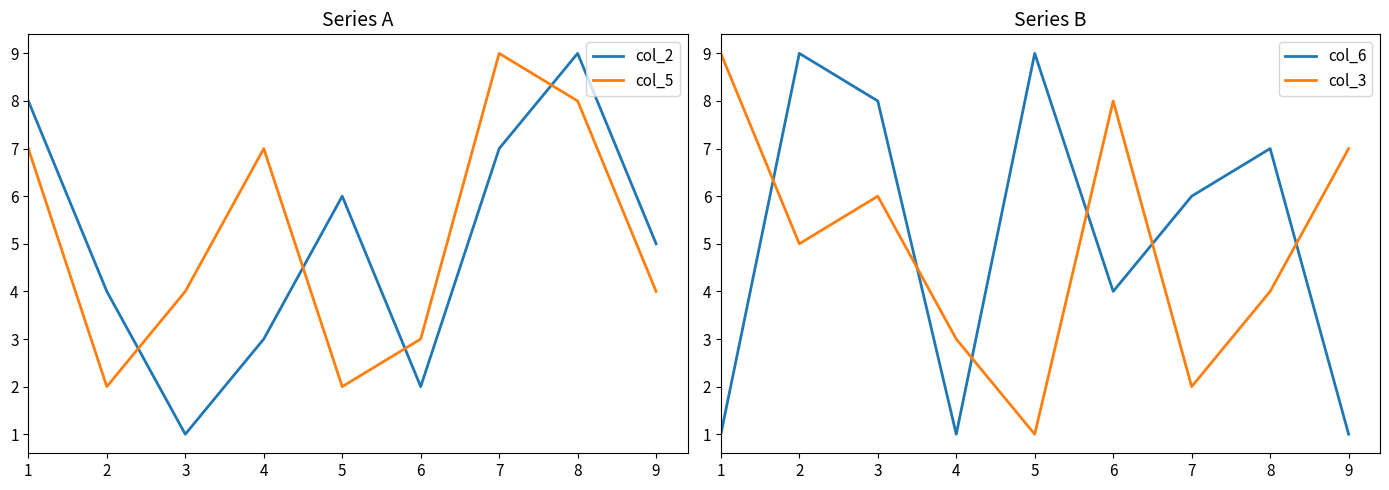

What is the difference between the maximum and minimum values in the col_2 series?

8